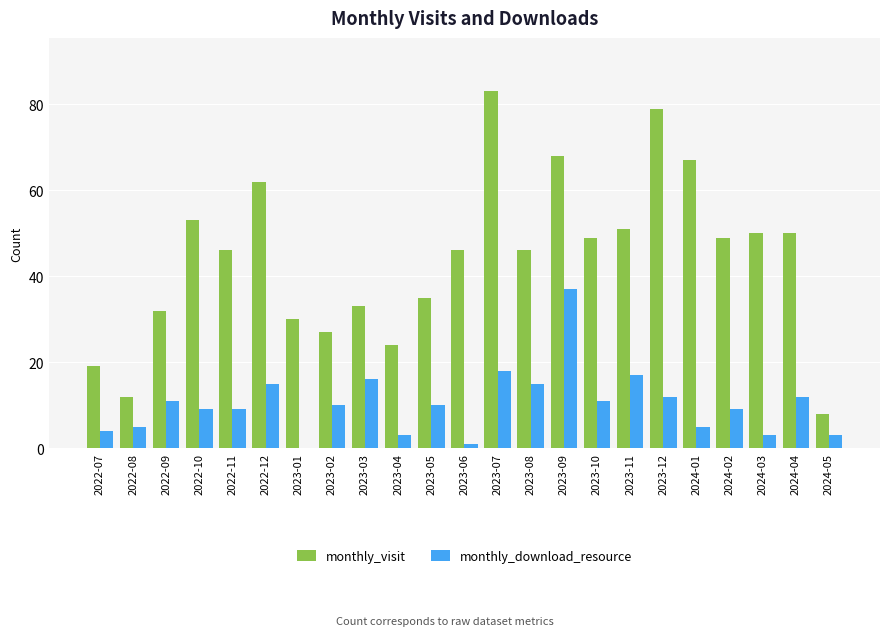

The value of monthly_visit at 2023-11 is 73. True or false?

False